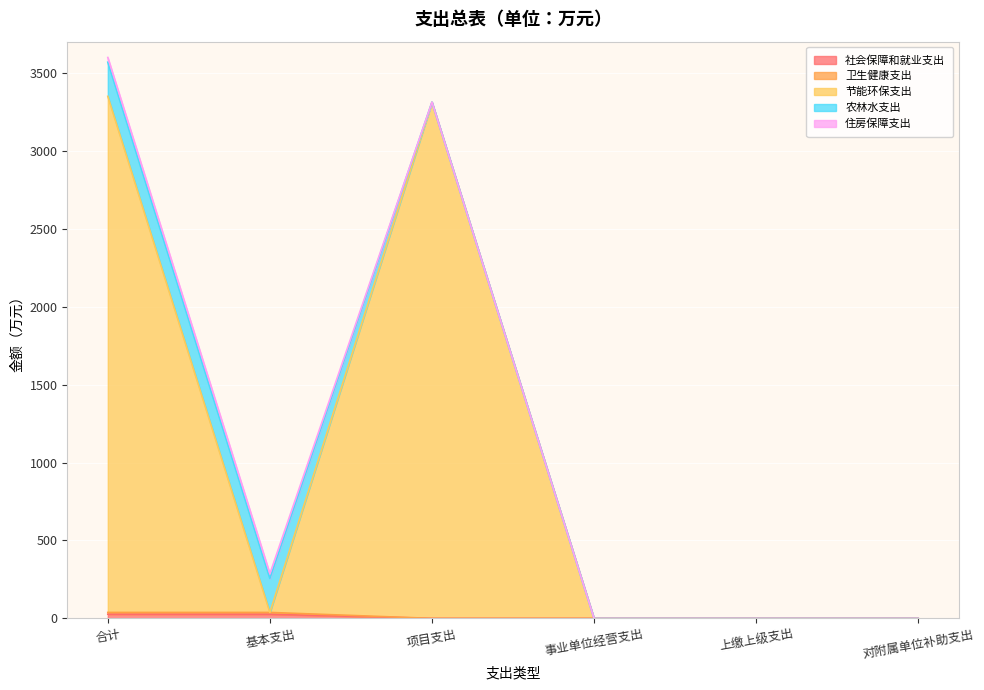

How many values in the 节能环保支出 series are below 38?

3